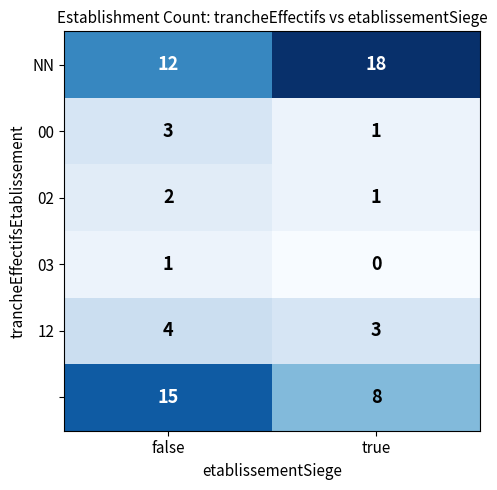

What is the difference between the highest and lowest values at true?

18